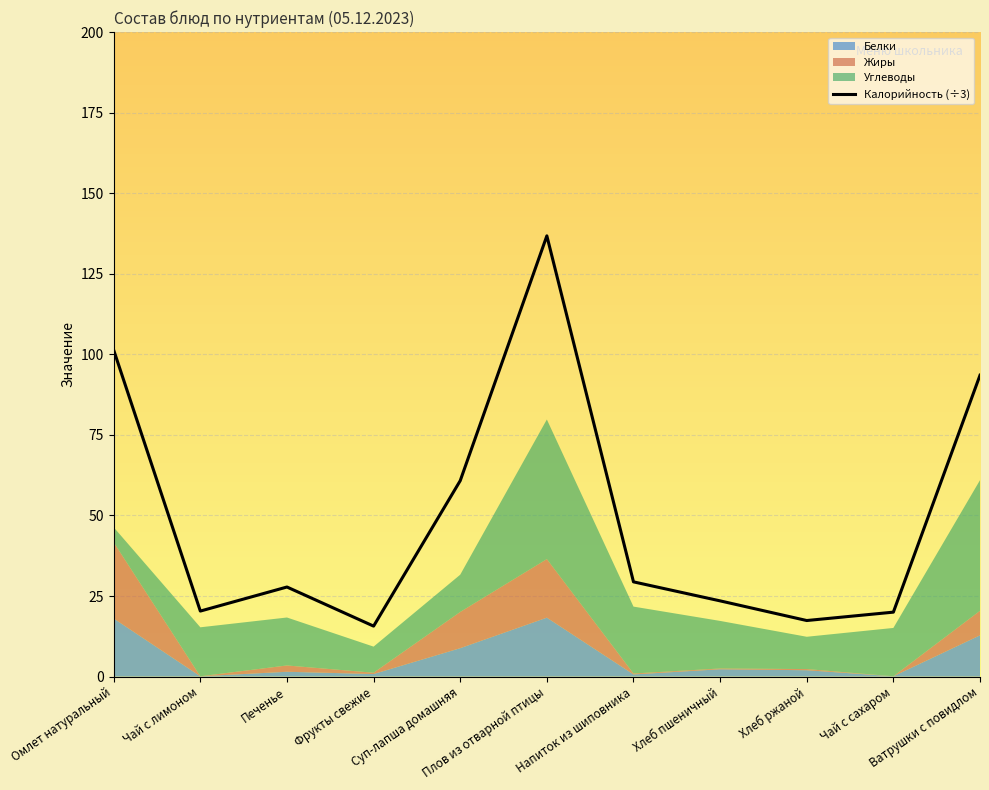

How many lines are shown in the chart?

1